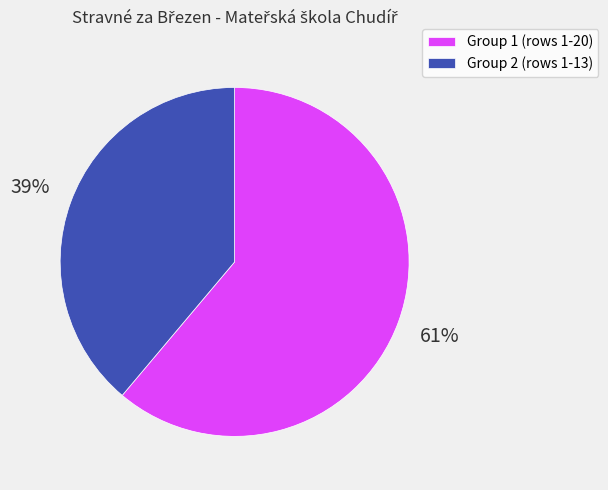

Combined, do Group 1 (rows 1-20) and Group 2 (rows 1-13) account for over 50%?

Yes